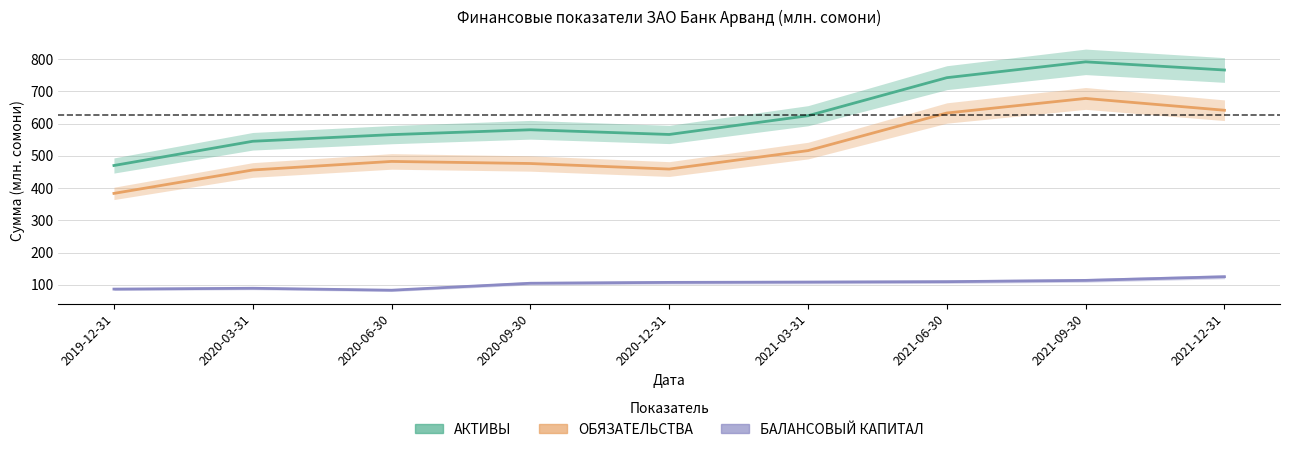

What is the approximate value of ОБЯЗАТЕЛЬСТВА at 2020-12-31?

458.9